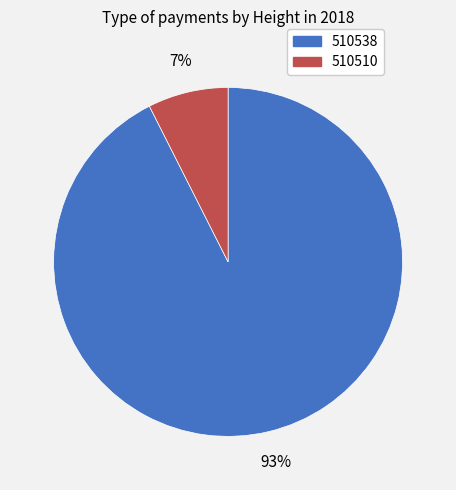

Is the sum of 510510 and 510538 greater than half?

Yes